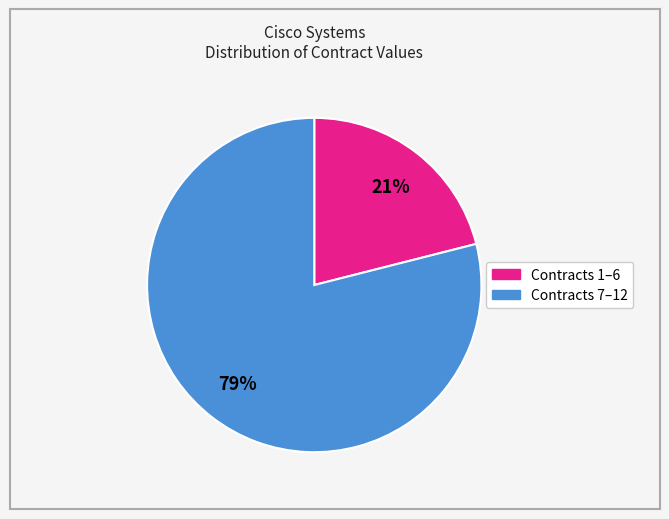

To the nearest percent, what is the average slice percentage?

50%